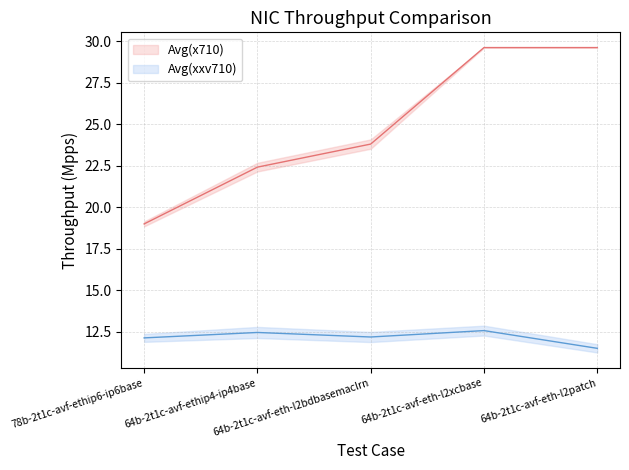

How many interior local peaks does the Avg(xxv710) series have?

2